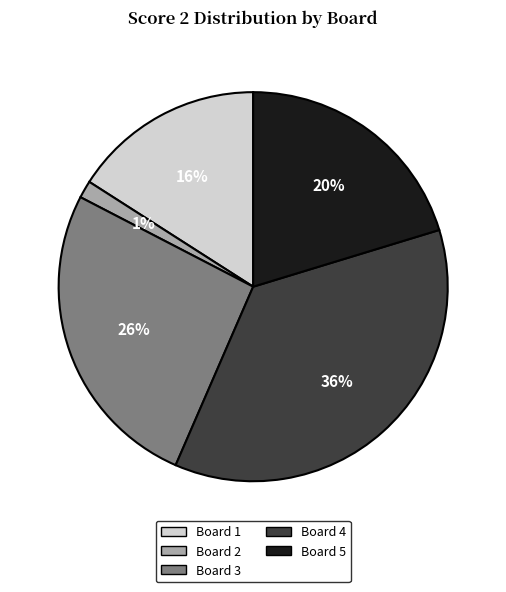

The Board 4 slice represents 36% of the pie. True or false?

True